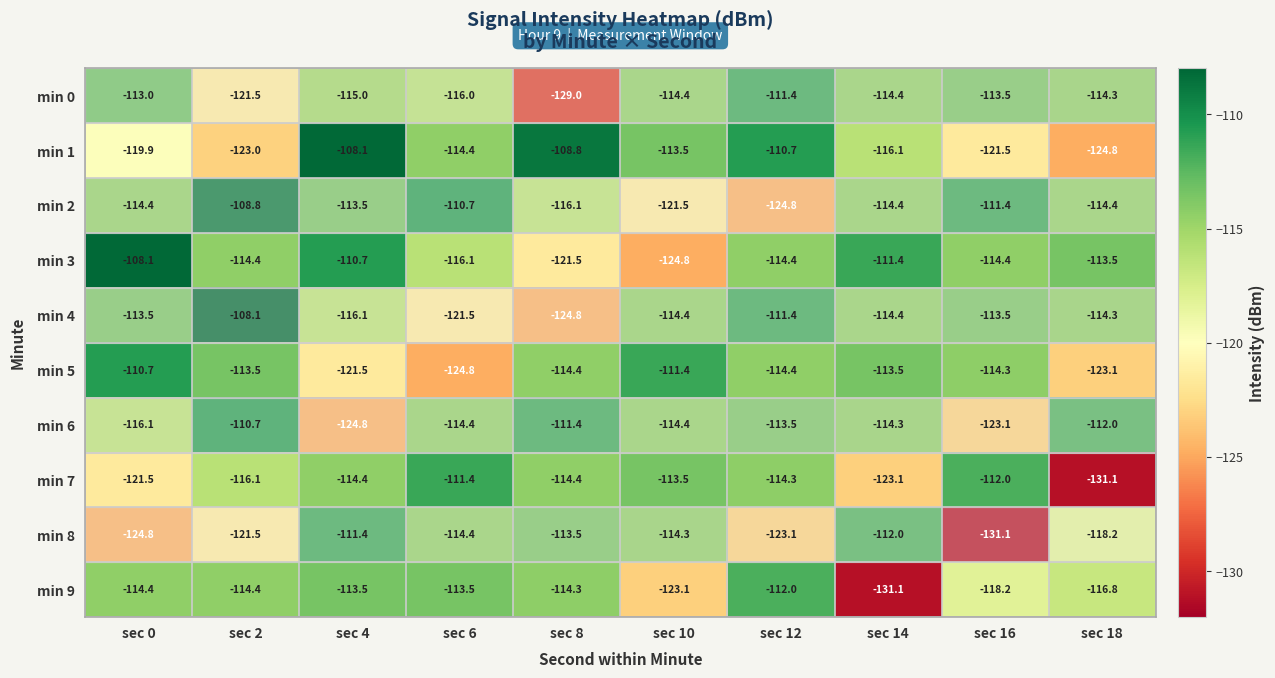

What is the sum of all min 5 values?

-1161.6